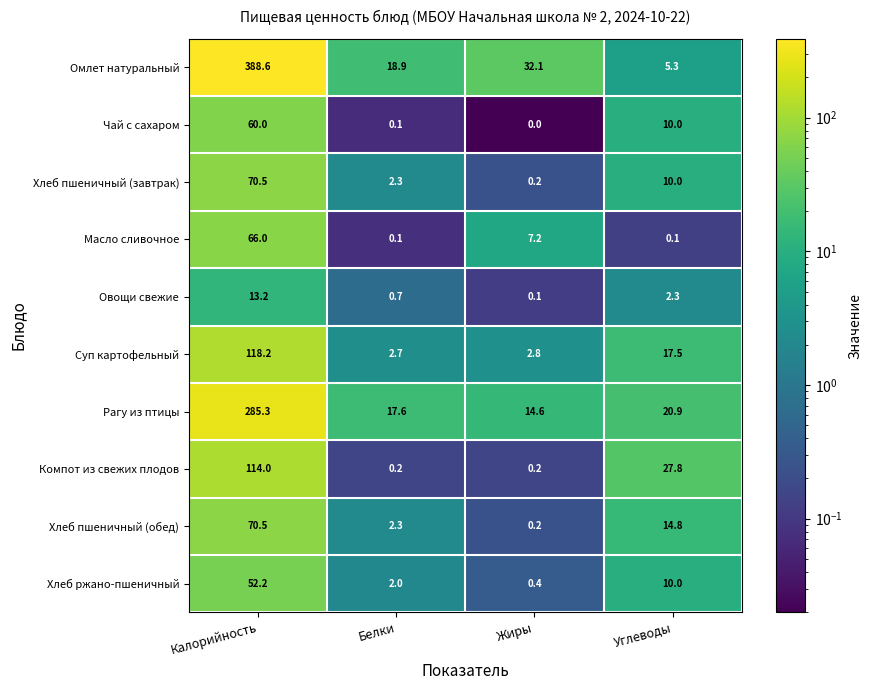

List the labels in order of Рагу из птицы value, smallest first.

Жиры, Белки, Углеводы, Калорийность